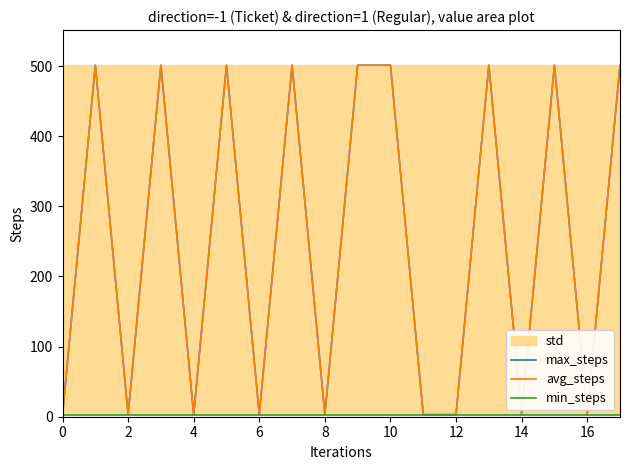

What is the sum of all max_steps values?

4538.1